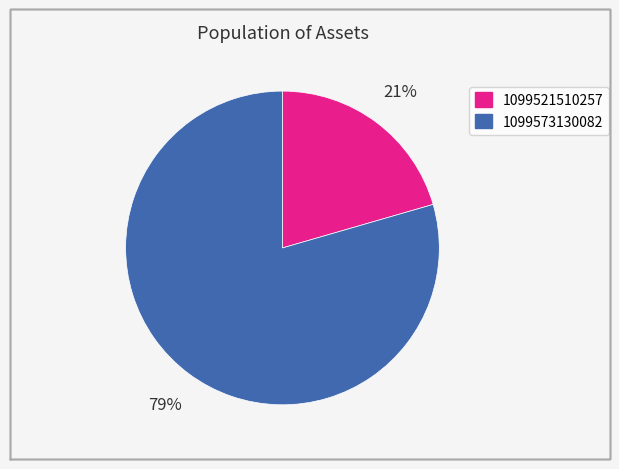

To the nearest percent, what portion does 1099521510257 represent?

21%